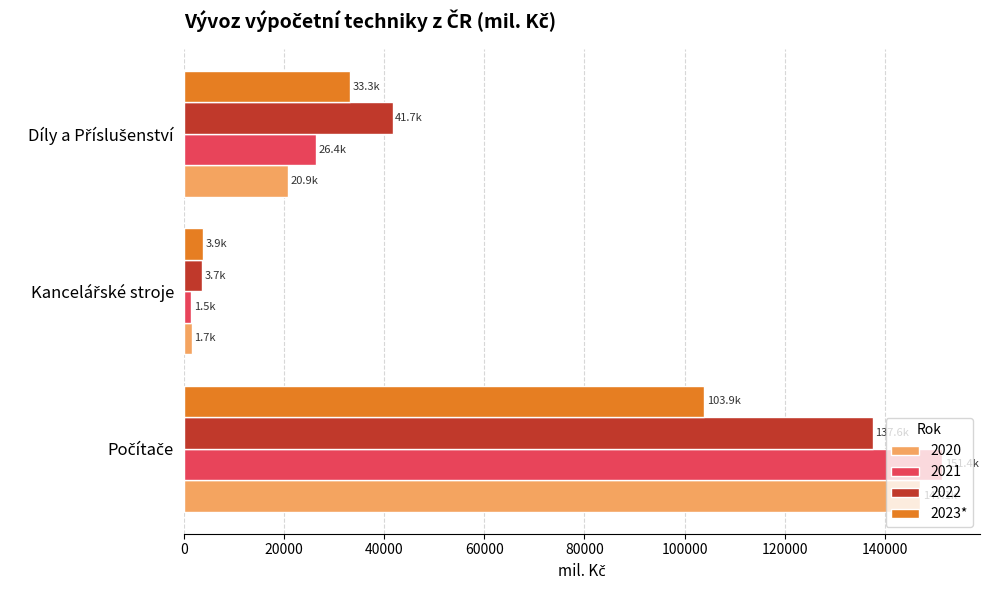

What is the average value of the 2023* series?

47029.9